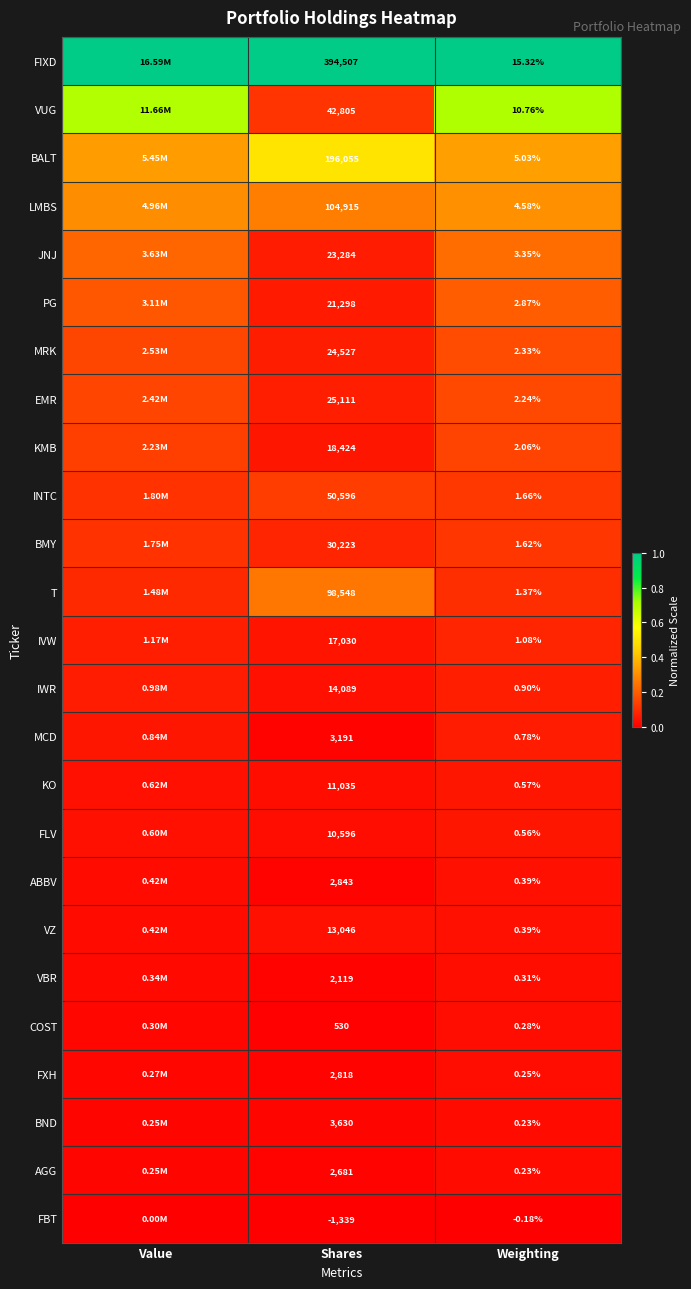

Between Shares and Weighting, which series saw the biggest shift?

FIXD